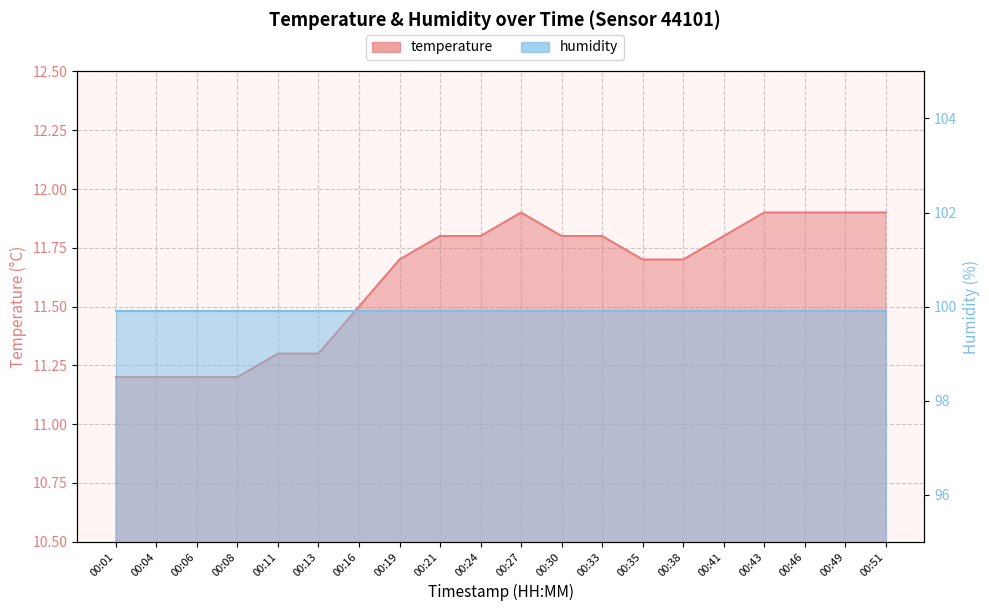

The chart shows a value of 18.7 at 00:41. True or false?

False